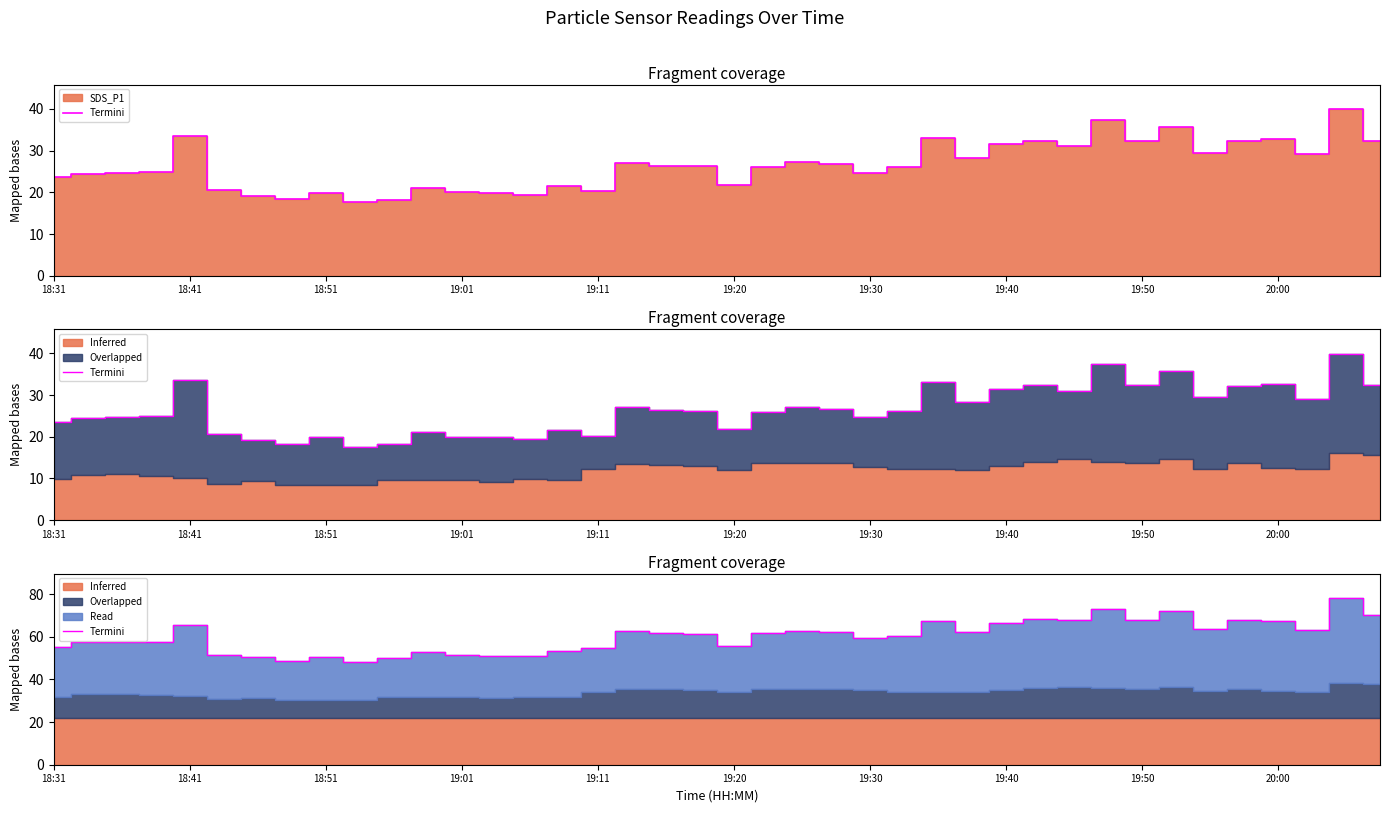

What is the change in value from 13 to 29?

+17.4